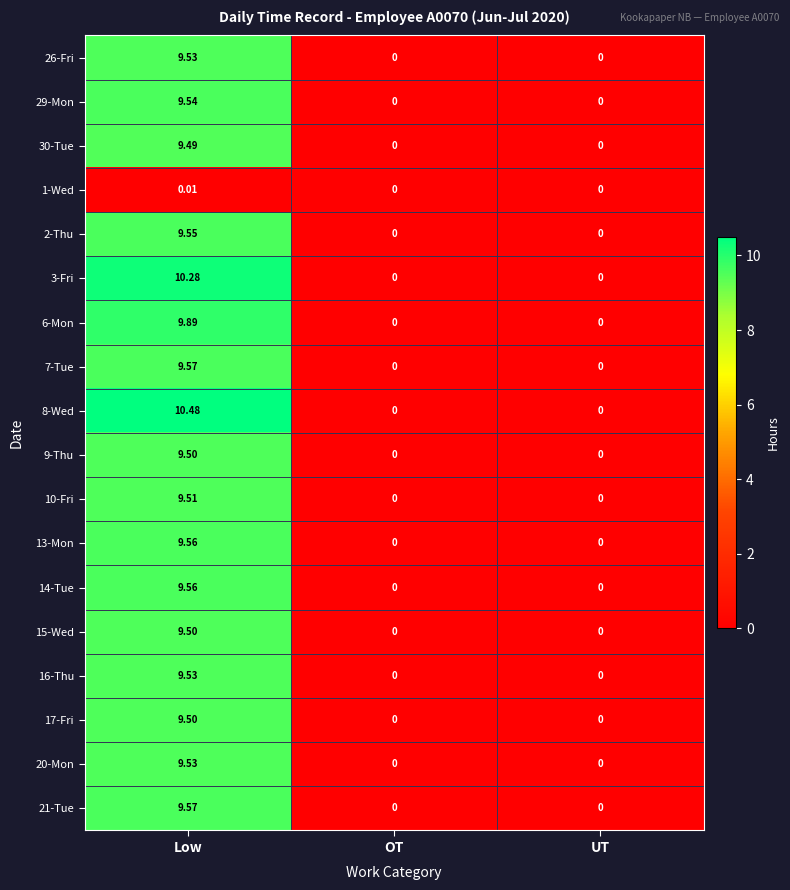

At which label does 16-Thu reach its peak?

Low